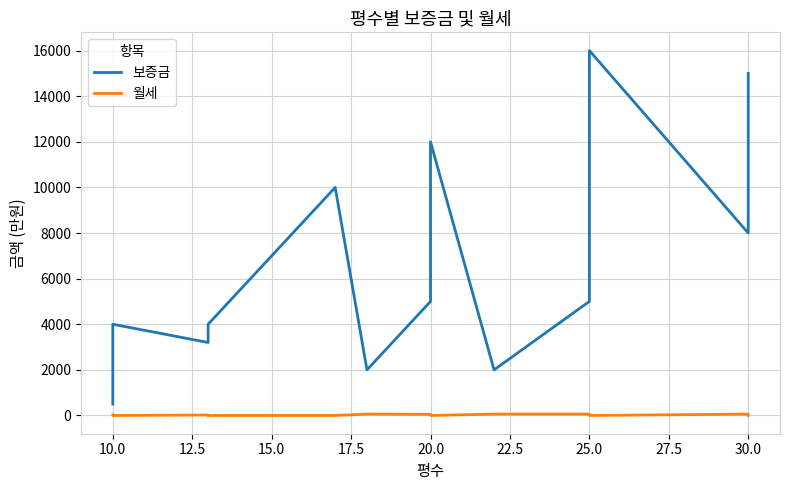

What is the value of the 월세 point at the 8th from the left?

50